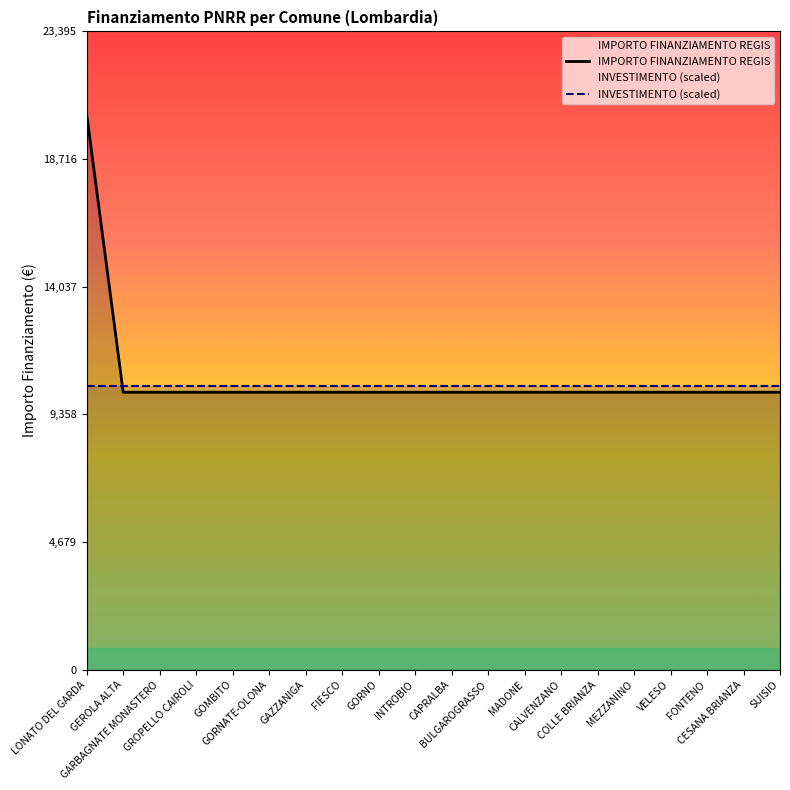

Is it true that the value at GORNATE-OLONA is 10172?

True